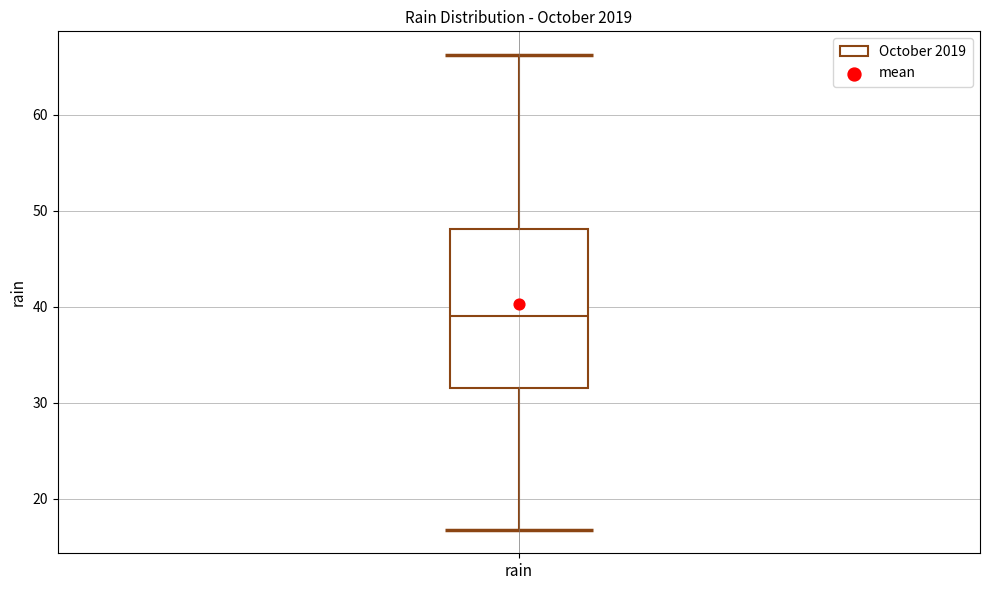

Where is the upper edge of the box for rain on the y-axis? The values are not printed on the chart, so give them approximately, as read against the axis.

48